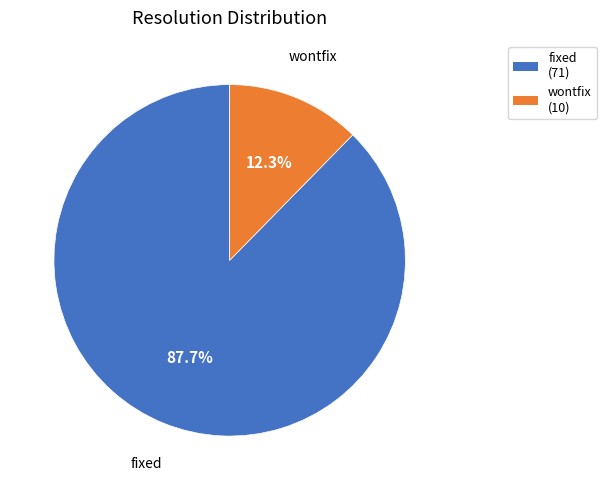

Which category has the smallest portion of the pie?

wontfix (10)